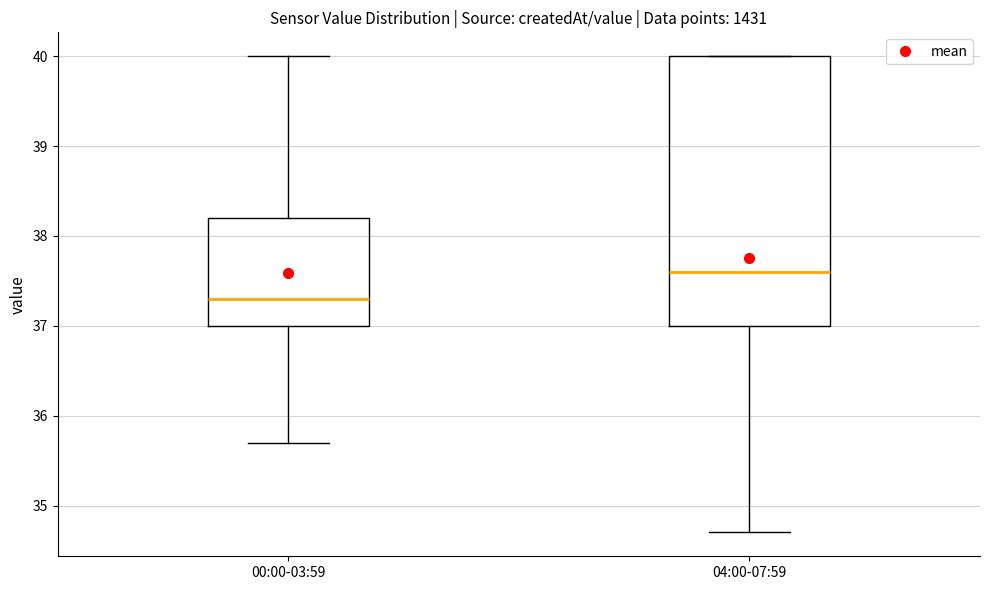

Which box is the tallest, from its lower edge to its upper edge?

04:00-07:59